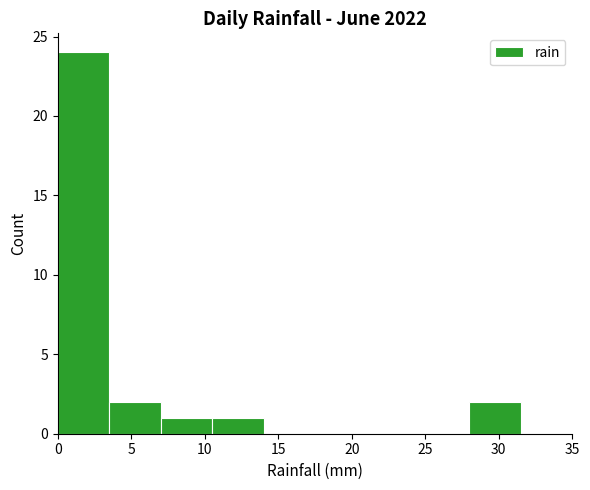

Reading left to right, list every bar in this chart as the range it spans on the x-axis followed by its height. The values are not printed on the chart, so give them approximately, as read against the axis.

0.0 to 3.5: 24
3.5 to 7.0: 2
7.0 to 10.5: 1
10.5 to 14.0: 1
14.0 to 17.5: 0
17.5 to 21.0: 0
21.0 to 24.5: 0
24.5 to 28.0: 0
28.0 to 31.5: 2
31.5 to 35.0: 0